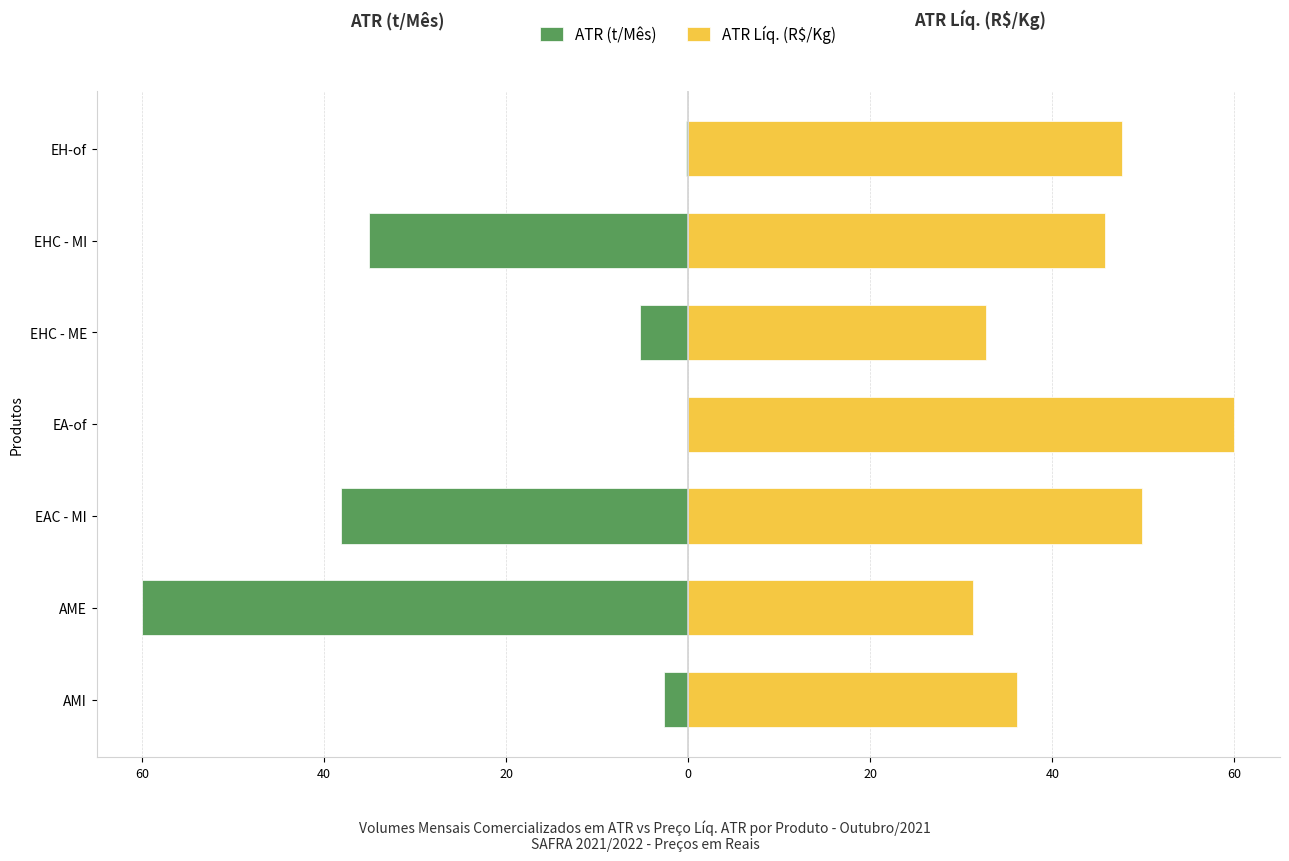

Reading left to right, transcribe all the data shown in this chart.

ATR (t/Mês): -2.6	-60.0	-38.1	-0.2	-5.3	-35.1	-0.3
ATR Líq. (R$/Kg): 36.1	31.2	49.8	60.0	32.7	45.7	47.7